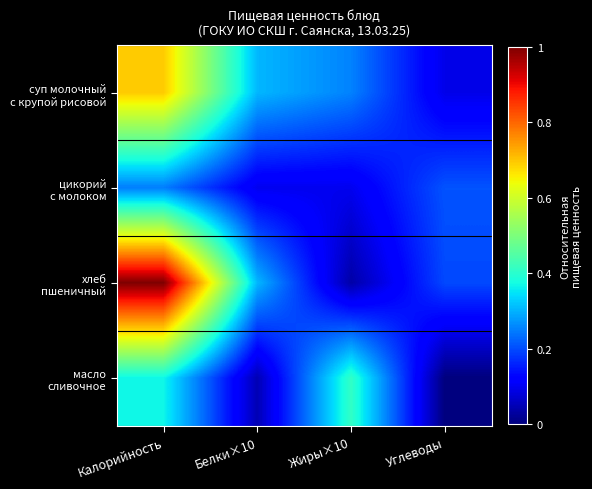

At which category does the chart reach its minimum across all series?

Углеводы